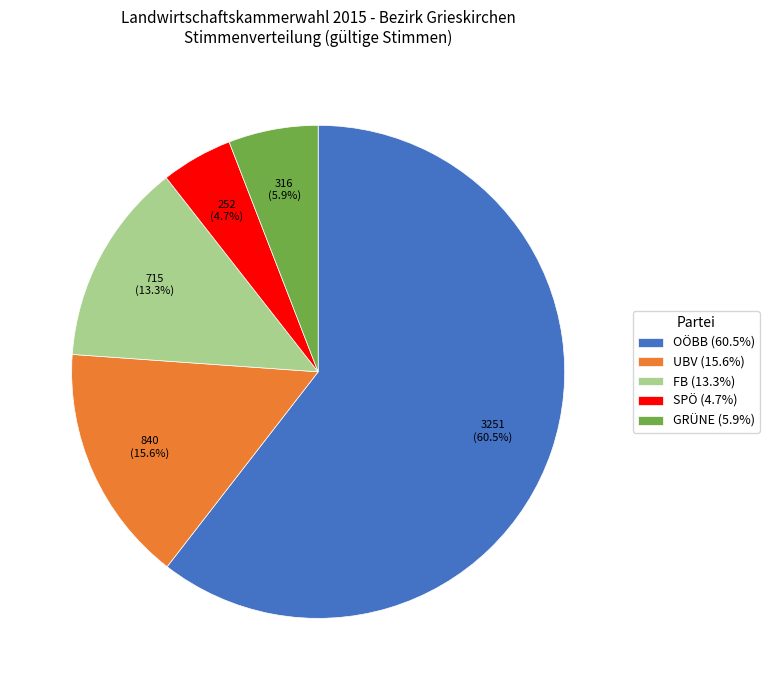

Is GRÜNE the majority of the pie?

No